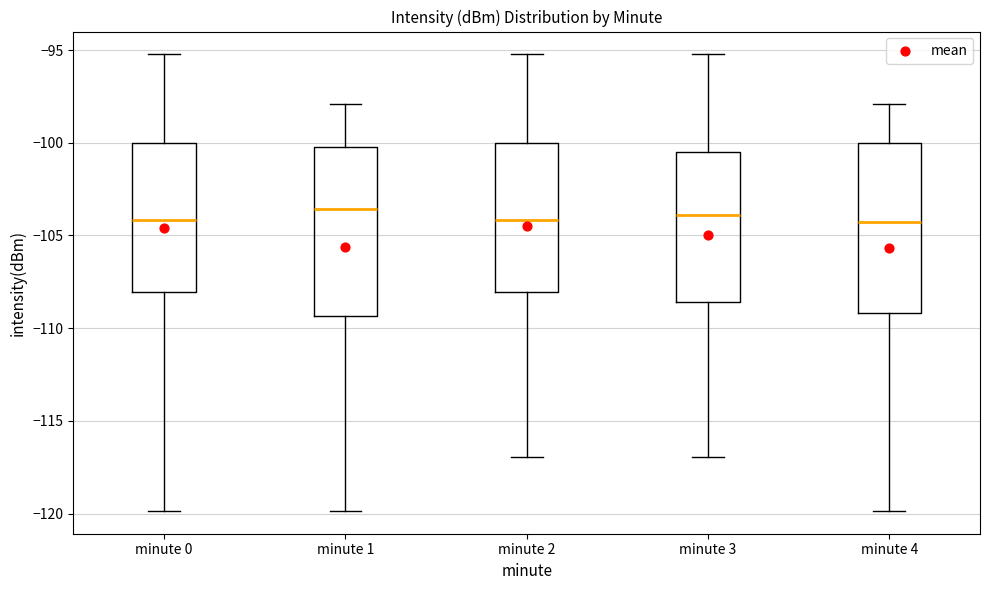

Reading left to right, read every box against the y-axis: the position of its median line, the range the box covers, and the ends of its whiskers. The values are not printed on the chart, so give them approximately, as read against the axis.

minute 0: median -104.0, box -108.0 to -100.0, whiskers -120.0 to -95.0
minute 1: median -103.5, box -109.5 to -100.0, whiskers -120.0 to -98.0
minute 2: median -104.0, box -108.0 to -100.0, whiskers -117.0 to -95.0
minute 3: median -104.0, box -108.5 to -100.5, whiskers -117.0 to -95.0
minute 4: median -104.5, box -109.0 to -100.0, whiskers -120.0 to -98.0